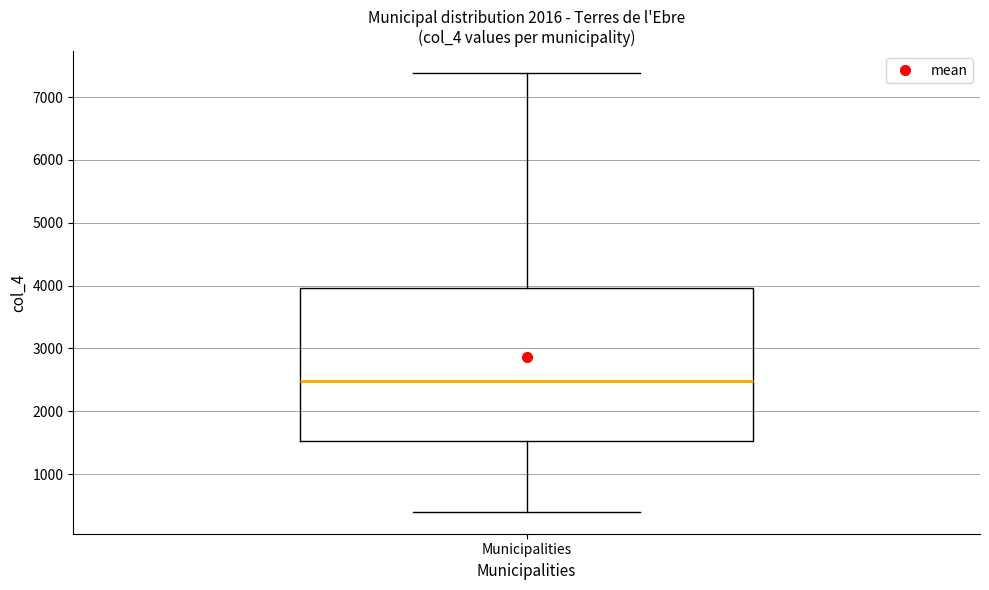

Where is the upper edge of the box for Municipalities on the y-axis? The values are not printed on the chart, so give them approximately, as read against the axis.

4000